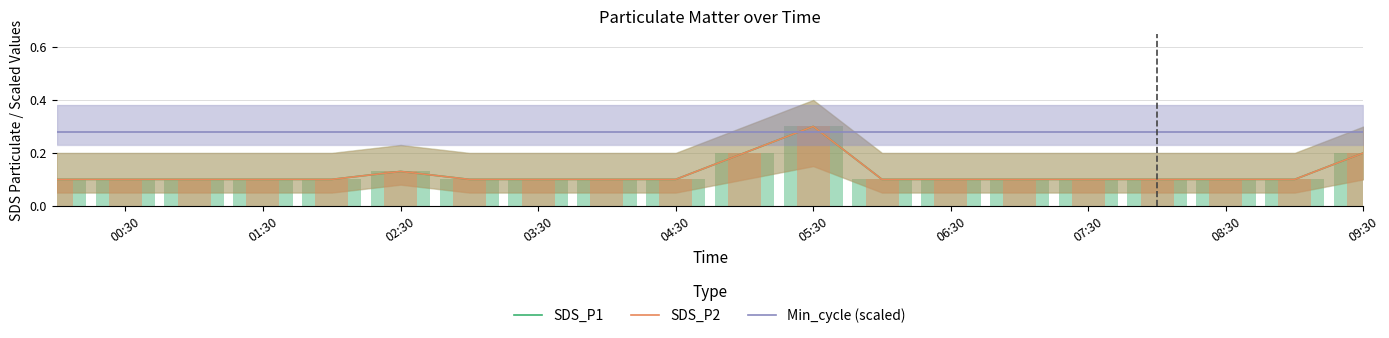

What is the average value of the Min_cycle (scaled) series?

0.3